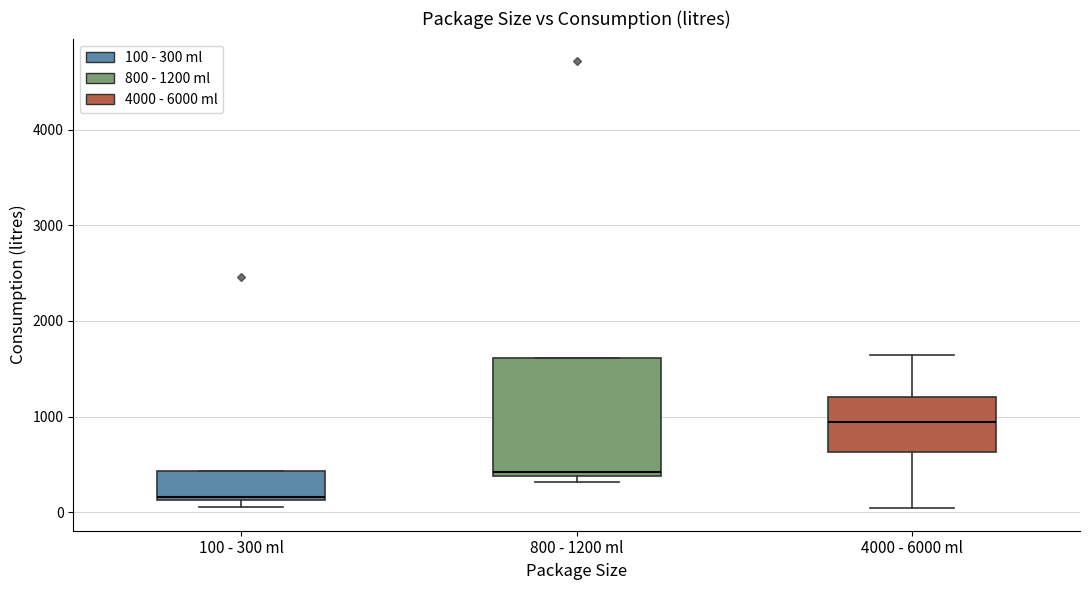

Which box has the highest median line?

4000 - 6000 ml